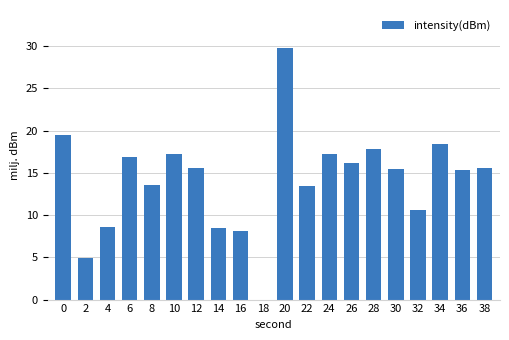

Which label corresponds to the largest value in the chart?

20